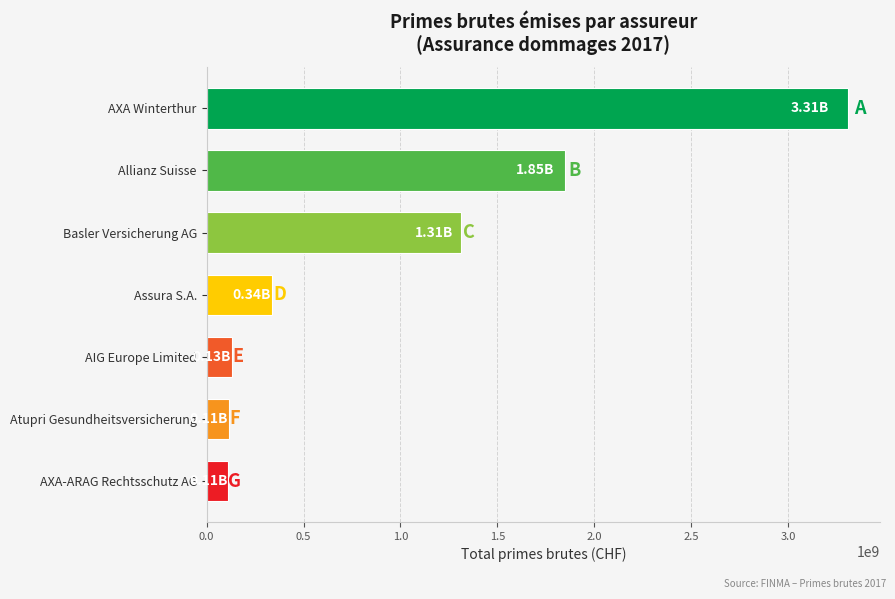

Count the number of data series in this chart.

1